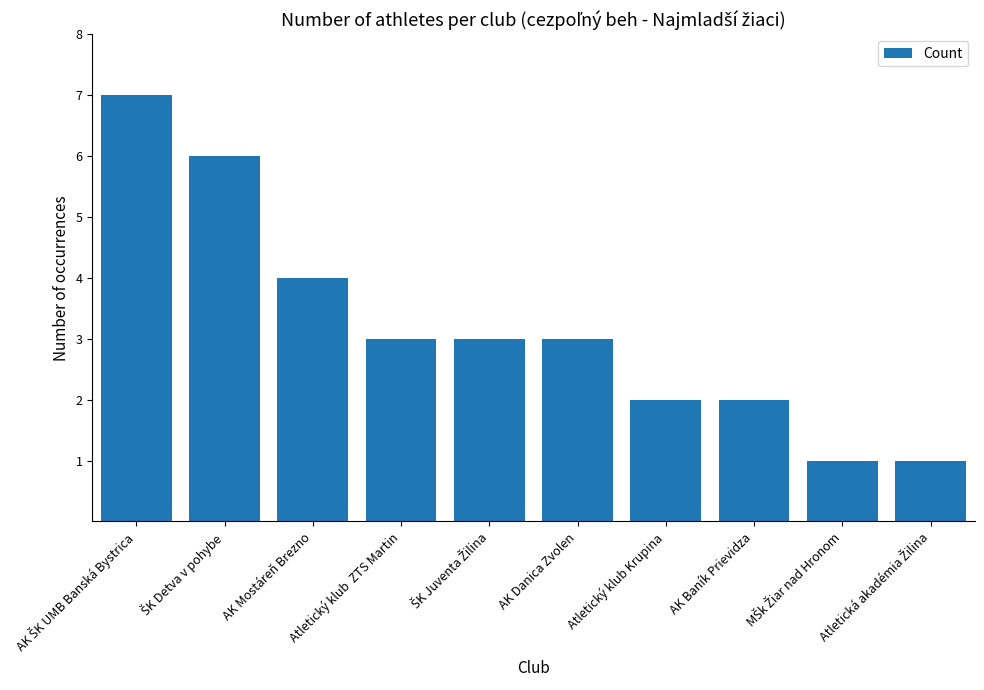

Read the value at Atletický klub  ZTS Martin.

3